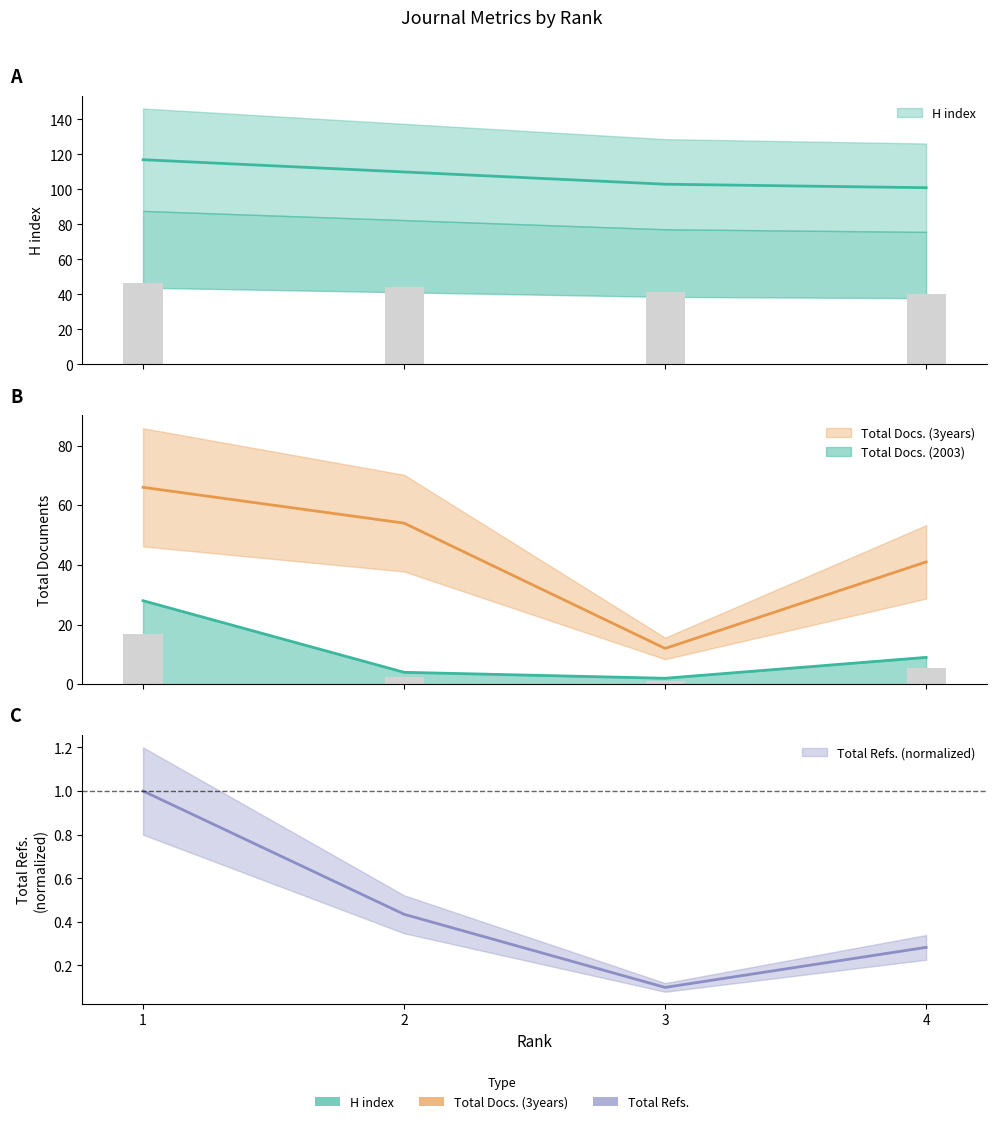

At how many categories does at least one series exceed 16?

4